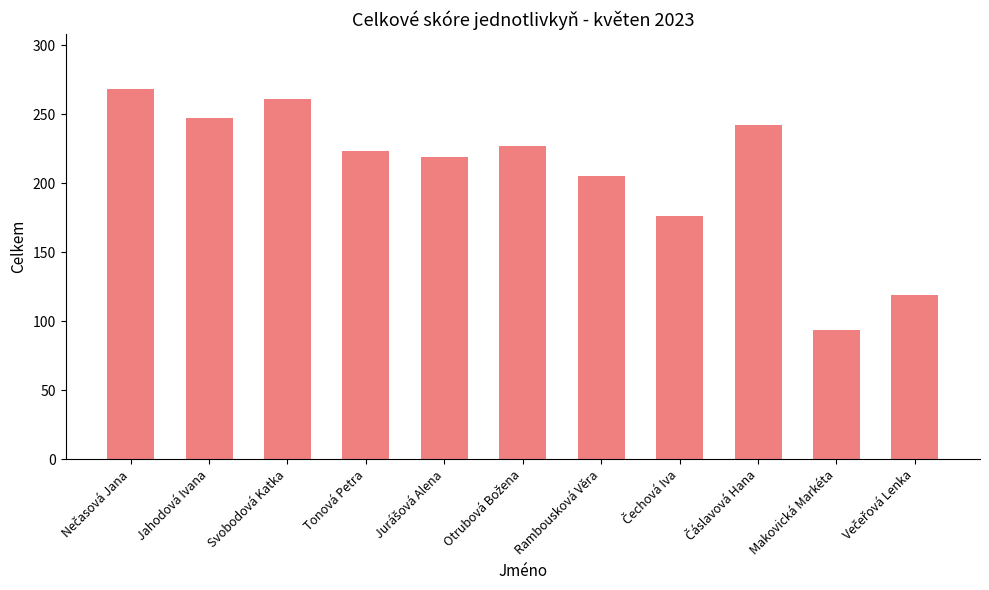

What is the minimum value shown in the chart?

94.0